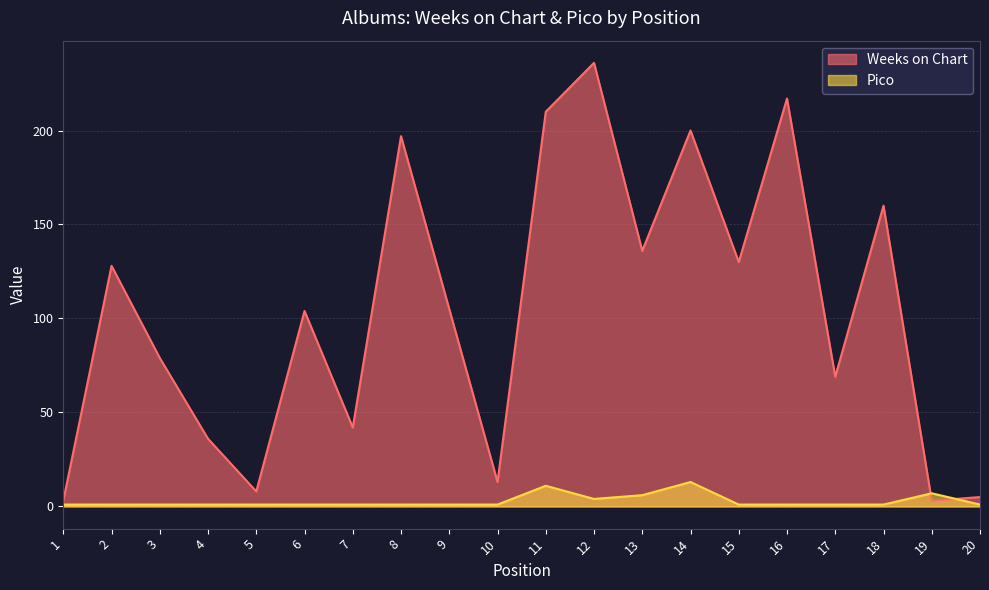

How many times do Pico and Weeks on Chart cross each other?

2